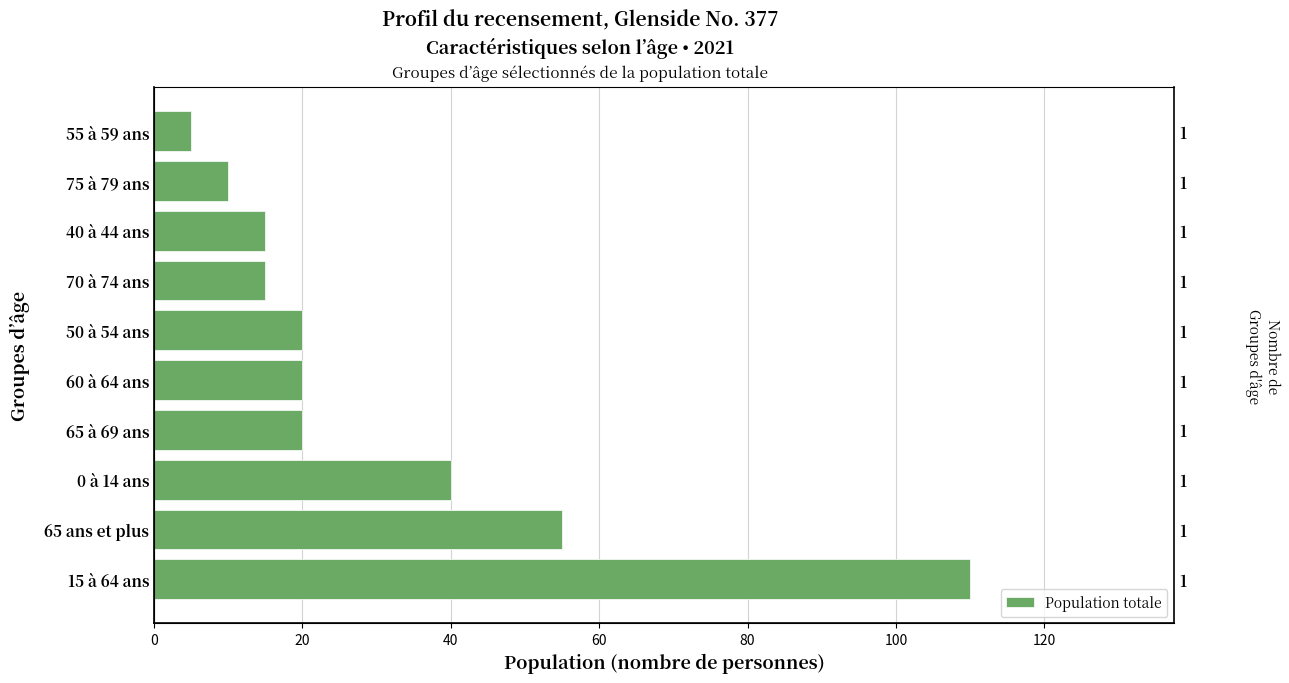

The chart shows a value of 26 at 40. True or false?

False